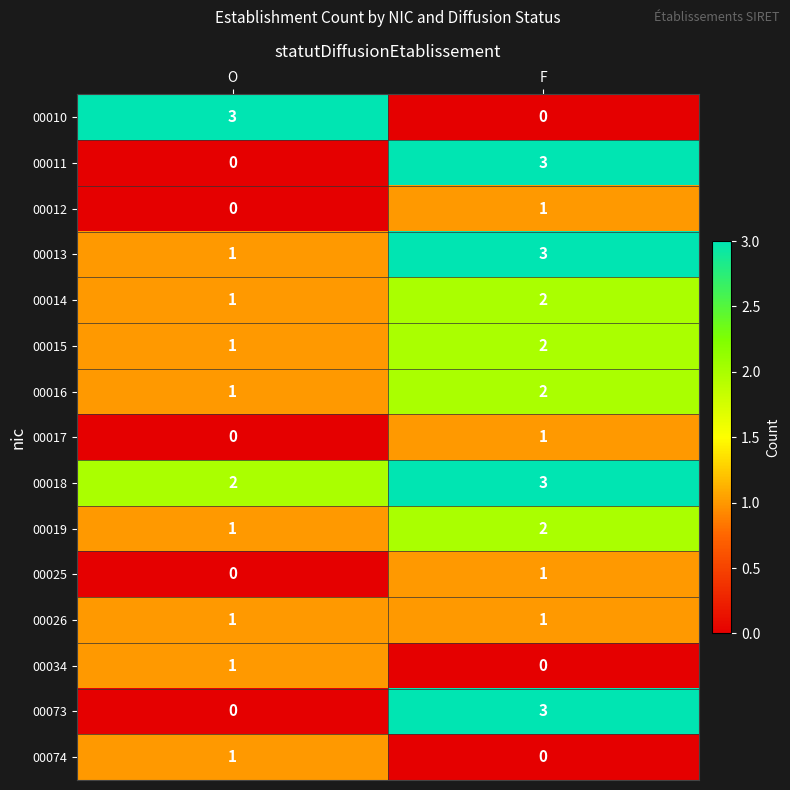

What is the total value across all series at O?

13